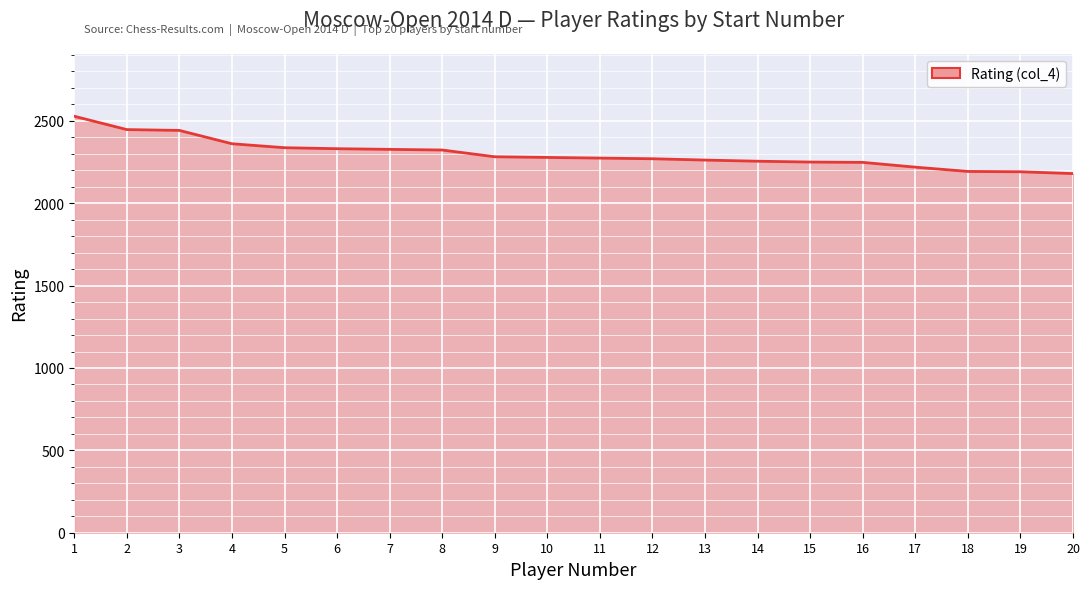

Which has a higher value, 5 or 12?

5